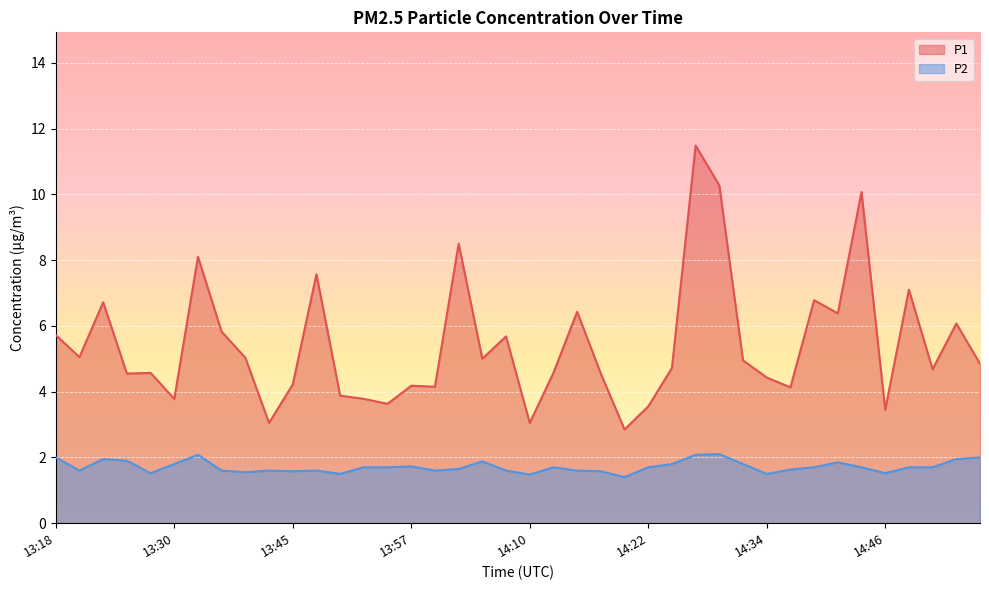

Count the number of data series in this chart.

2